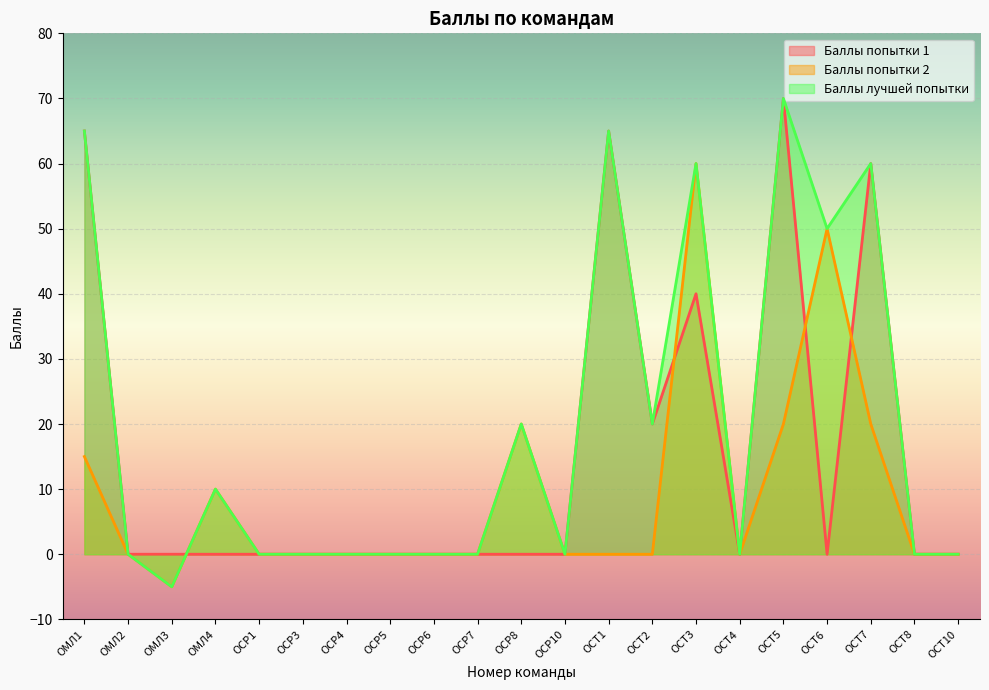

What is the minimum value for Баллы попытки 2?

-5